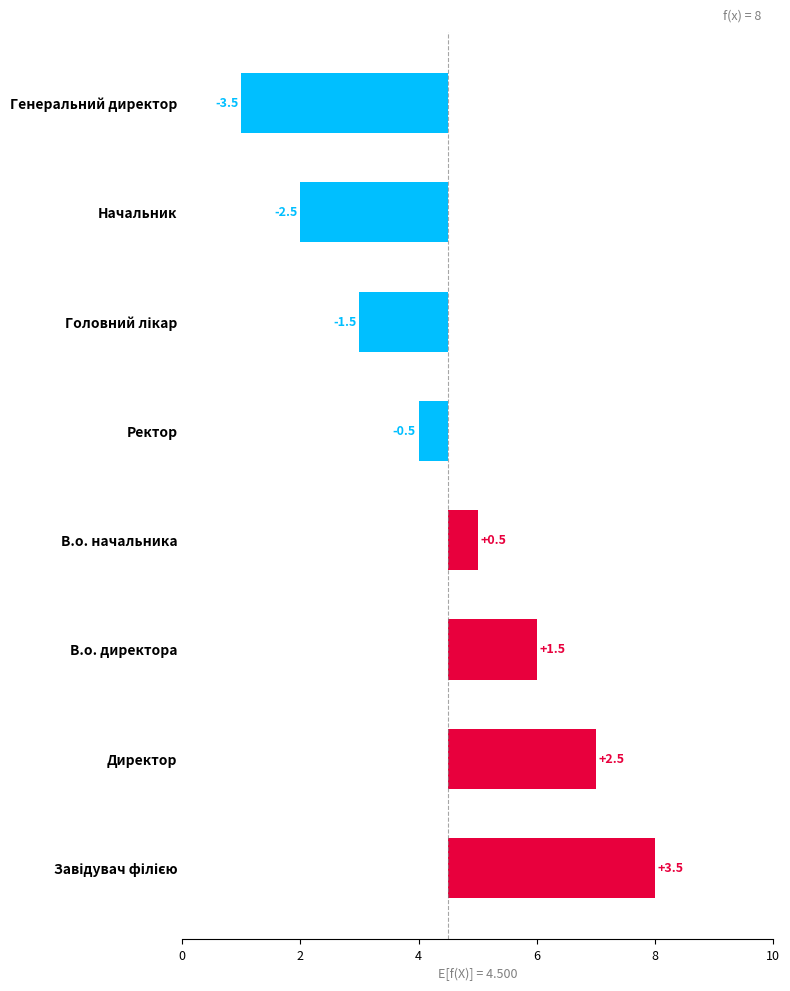

The value at Ректор is -0.2. True or false?

False